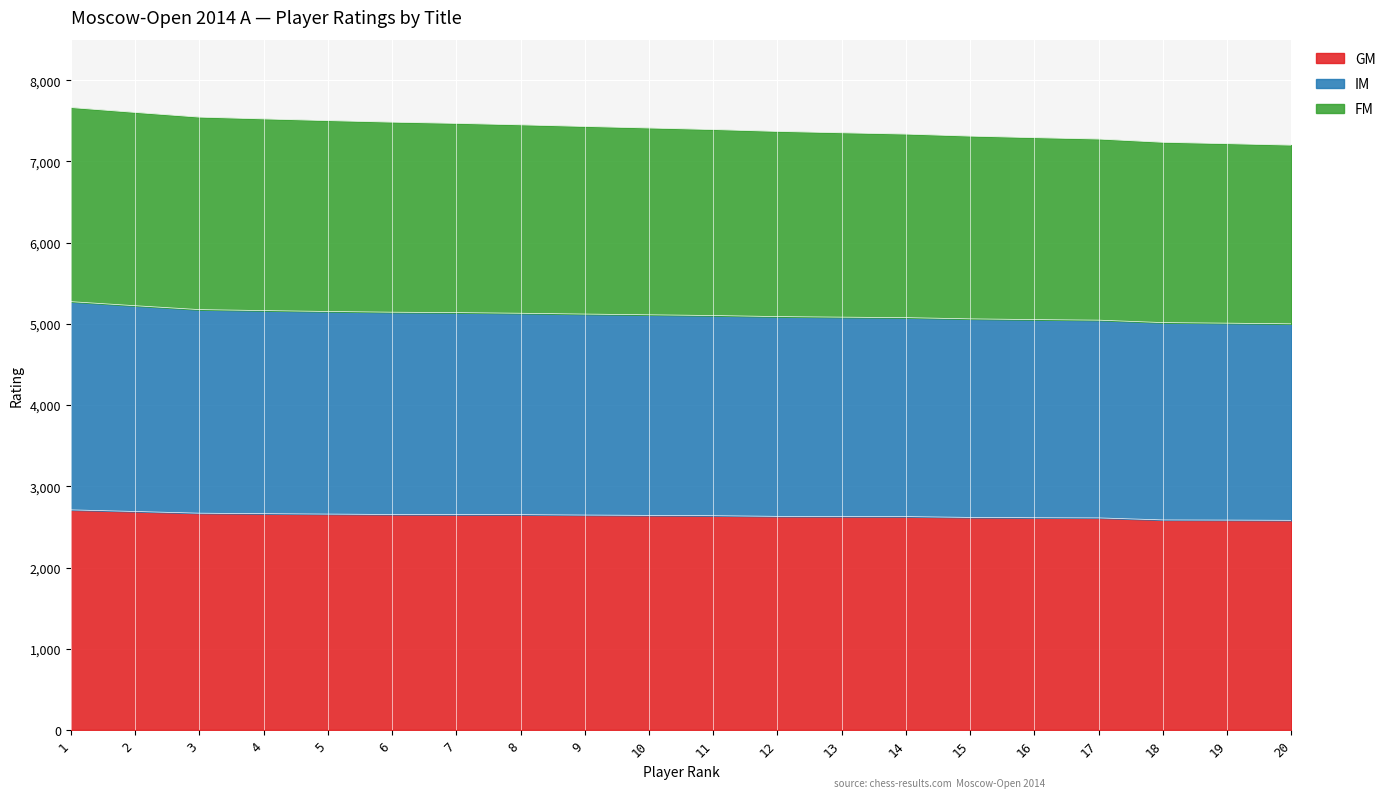

Reading left to right, list all the values displayed in this chart.

GM: 1=2710	2=2690	3=2669	4=2663	5=2658	6=2653	7=2651	8=2651	9=2646	10=2642	11=2638	12=2630	13=2628	14=2627	15=2617	16=2613	17=2611	18=2586	19=2584	20=2581
IM: 1=5274	2=5224	3=5176	4=5164	5=5153	6=5144	7=5139	8=5131	9=5121	10=5112	11=5103	12=5090	13=5083	14=5077	15=5062	16=5053	17=5046	18=5016	19=5009	20=5001
FM: 1=7664	2=7604	3=7546	4=7524	5=7503	6=7484	7=7469	8=7451	9=7431	10=7412	11=7393	12=7370	13=7353	14=7337	15=7312	16=7293	17=7276	18=7236	19=7219	20=7201